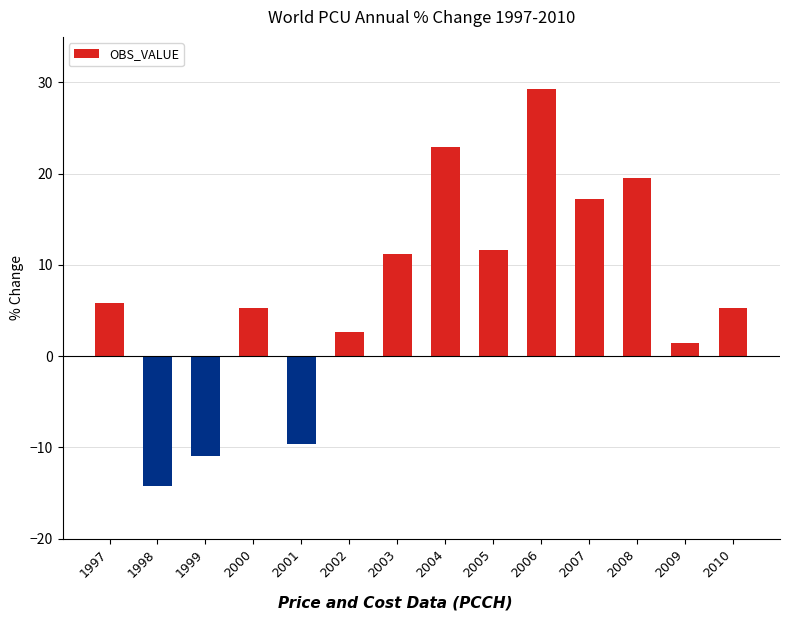

Approximately how many times larger is the value at 2008 compared to 1997?

3.4